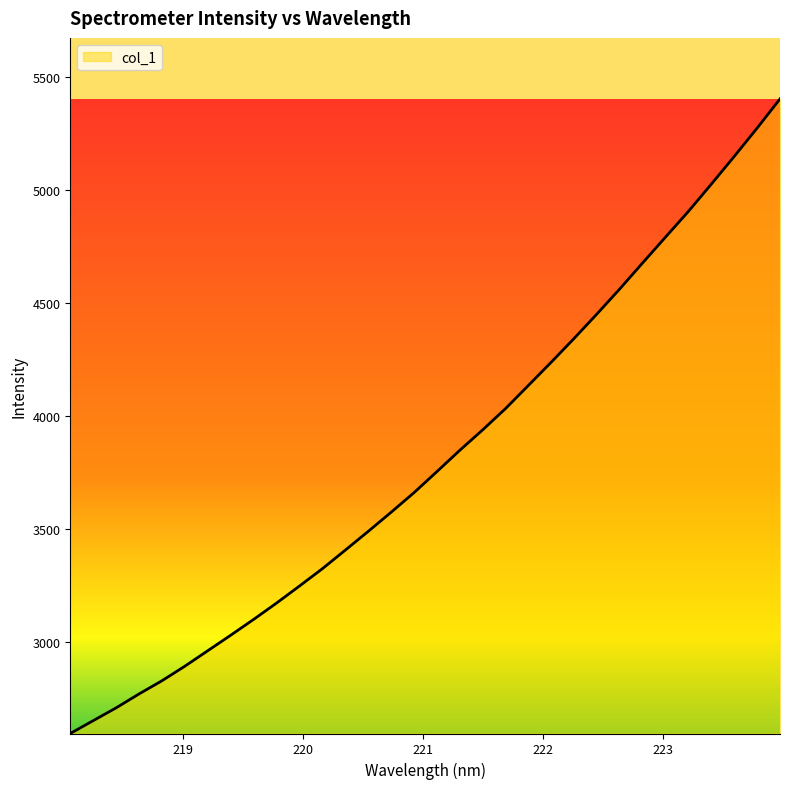

What is the maximum value shown in the chart?

5403.0